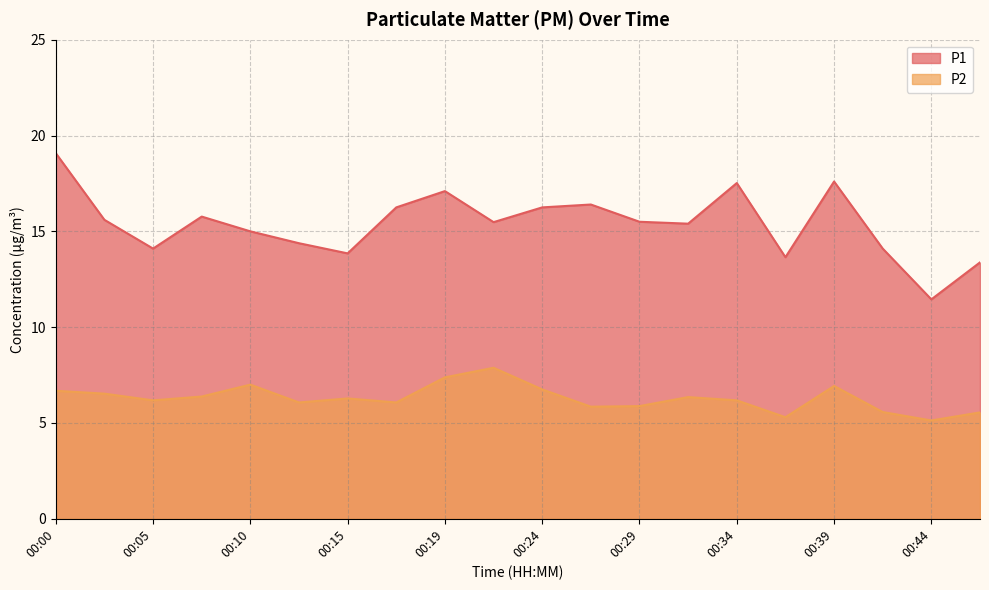

What is the average value of the P1 series?

15.4